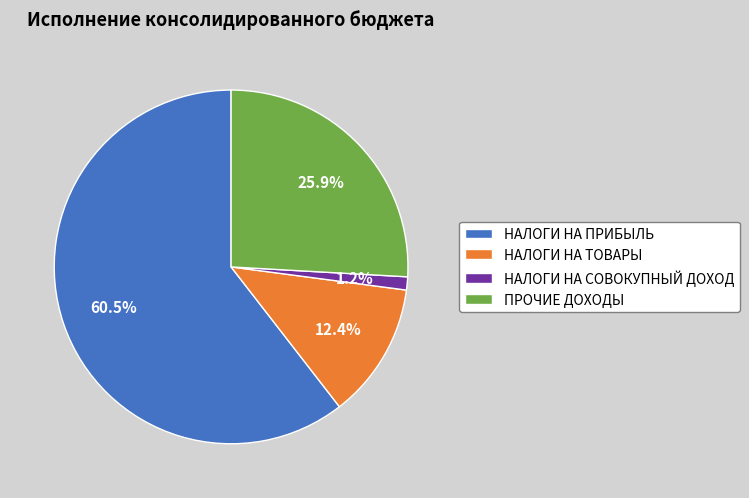

Does any single category account for the majority?

Yes